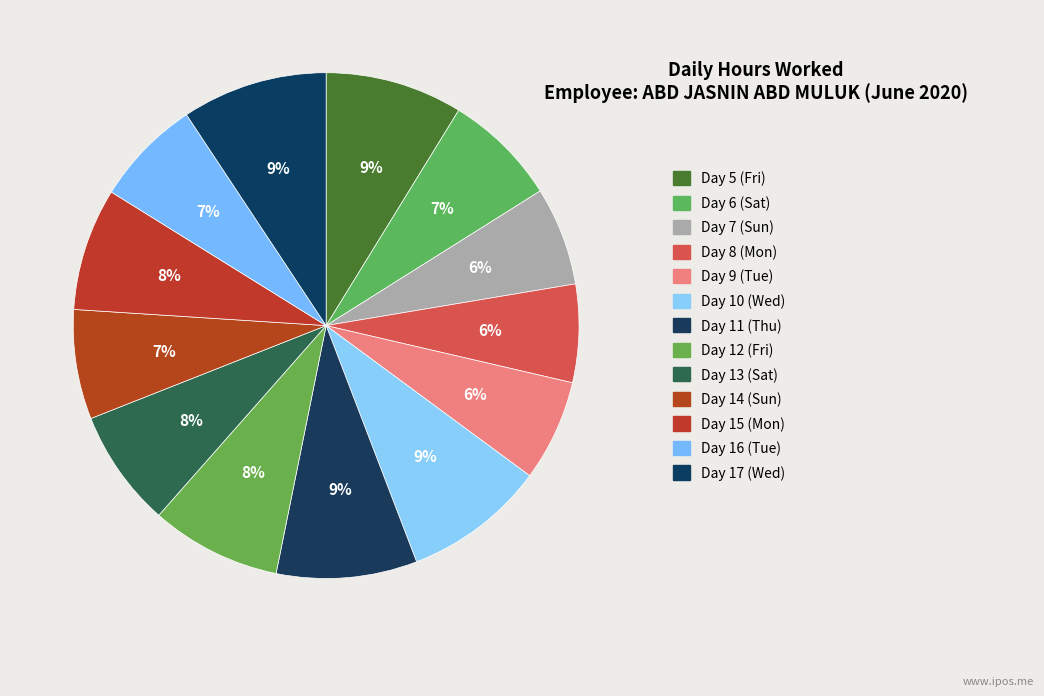

To the nearest percent, what is the difference between the largest and smallest slice percentages?

3%